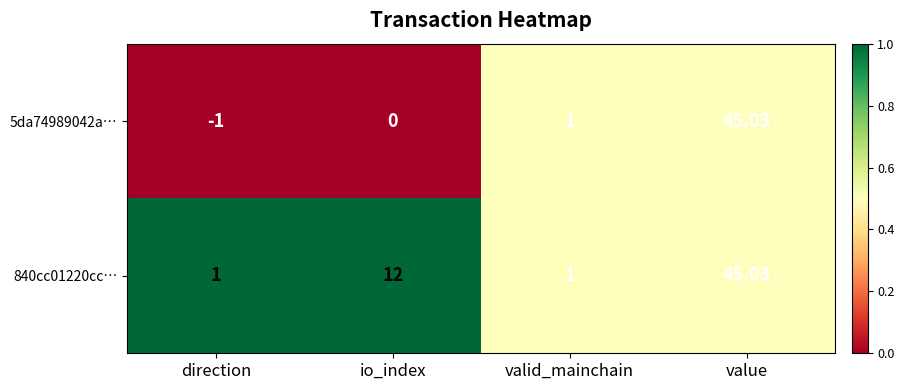

At which category is the sum across all series the highest?

value